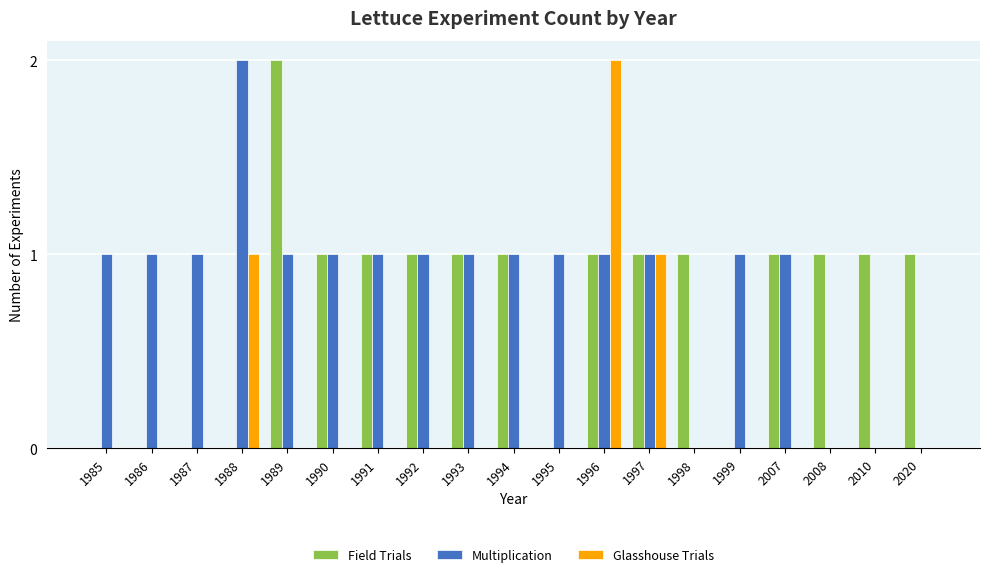

What are all the series names shown in the legend?

Field Trials, Multiplication, Glasshouse Trials